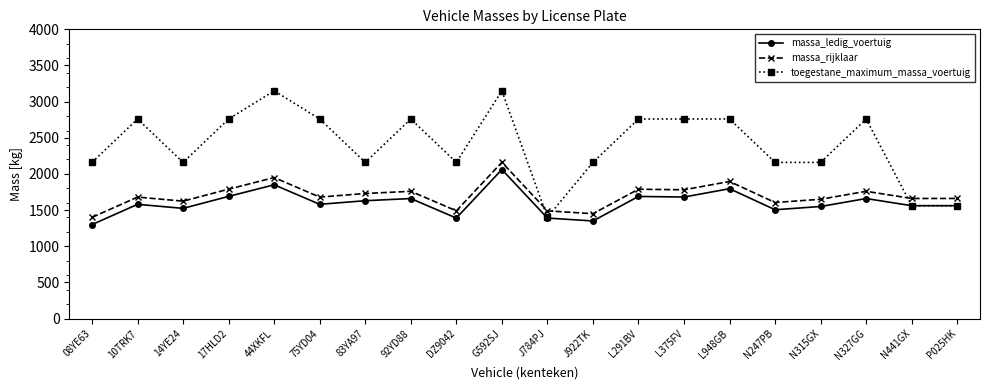

True or false: toegestane_maximum_massa_voertuig has more than 0 points higher than both neighbors.

True